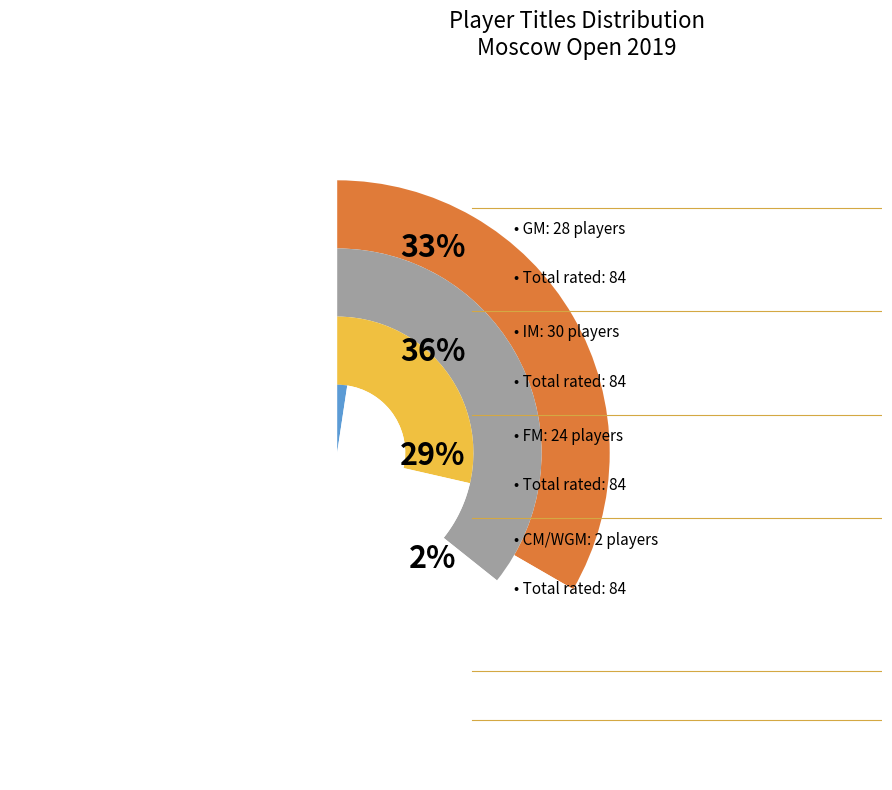

Does GM represent more than half of the total?

No